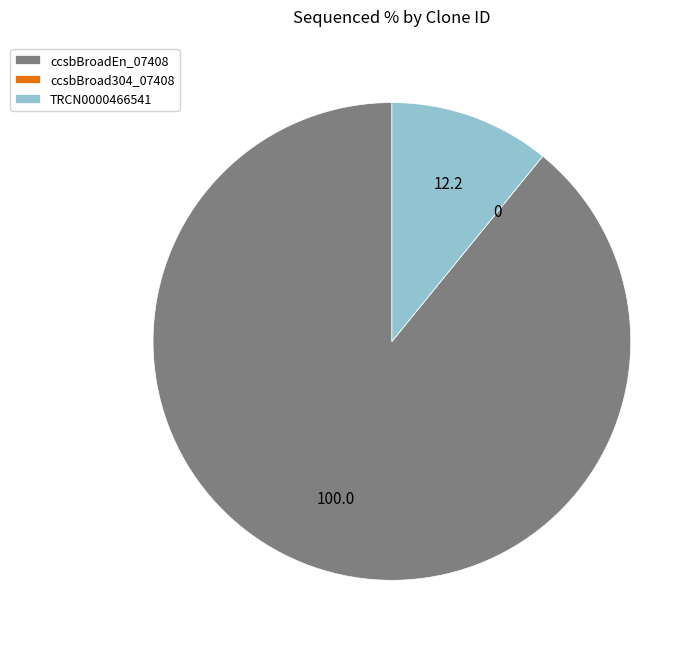

Between TRCN0000466541 and ccsbBroadEn_07408, which is larger?

ccsbBroadEn_07408